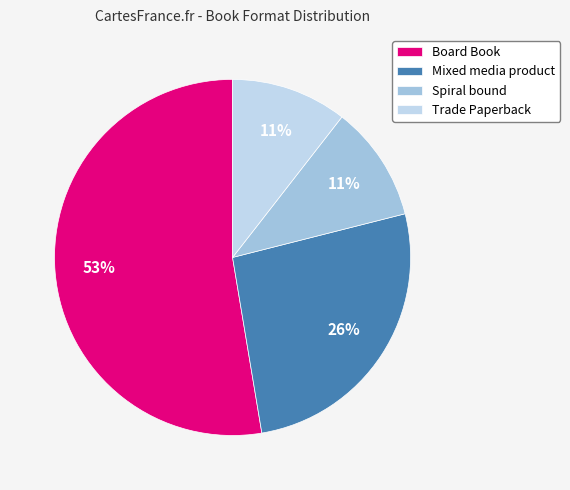

Combined, do Mixed media product and Board Book account for over 50%?

Yes